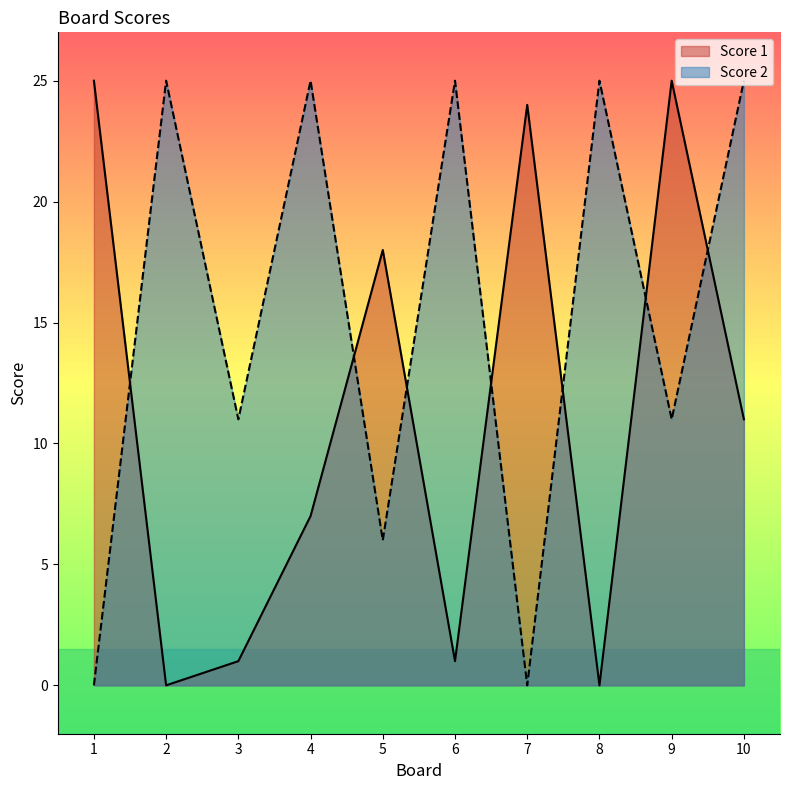

How many positive values does the Score 2 series have?

8